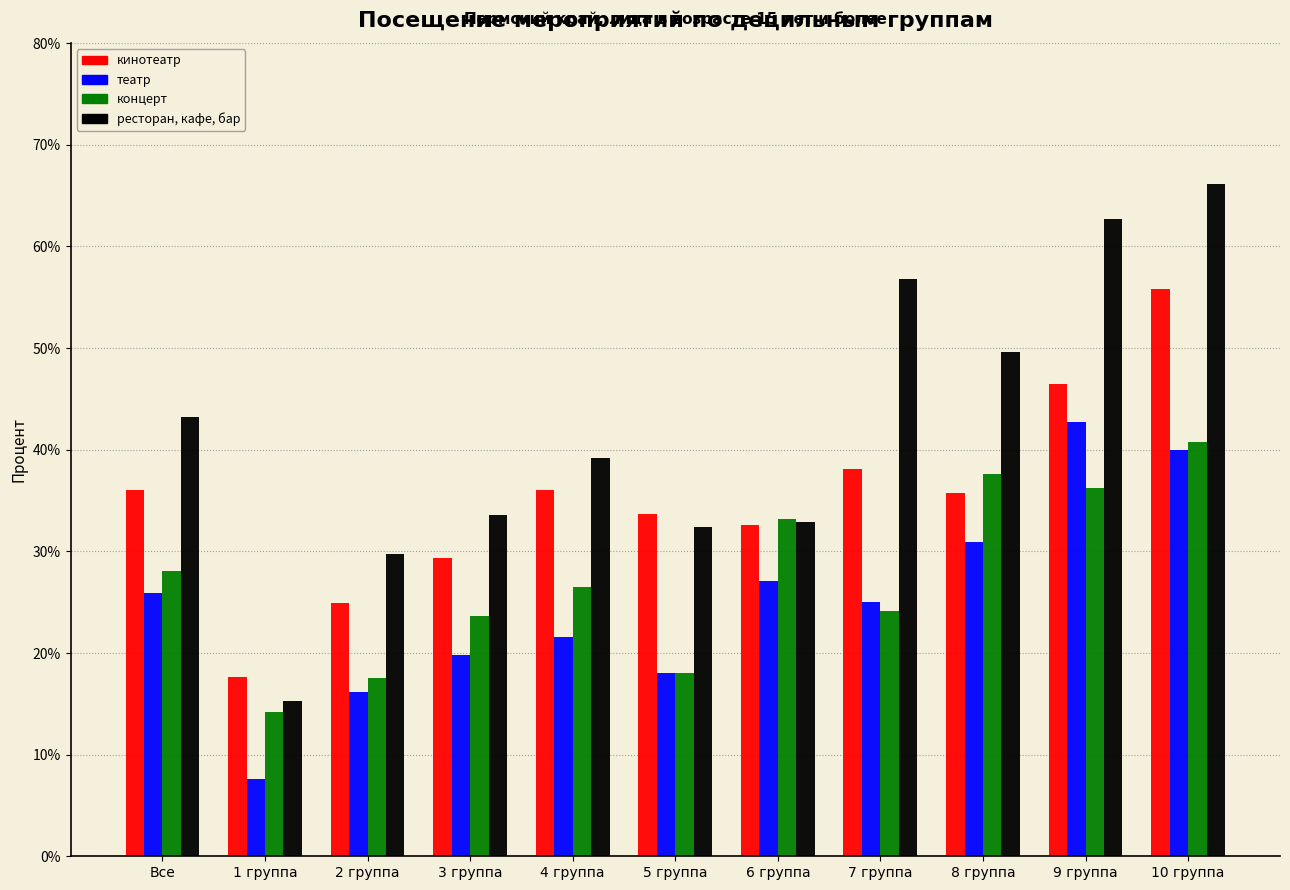

Is the value of кинотеатр at 6 группа greater than the value of театр at 10 группа?

No